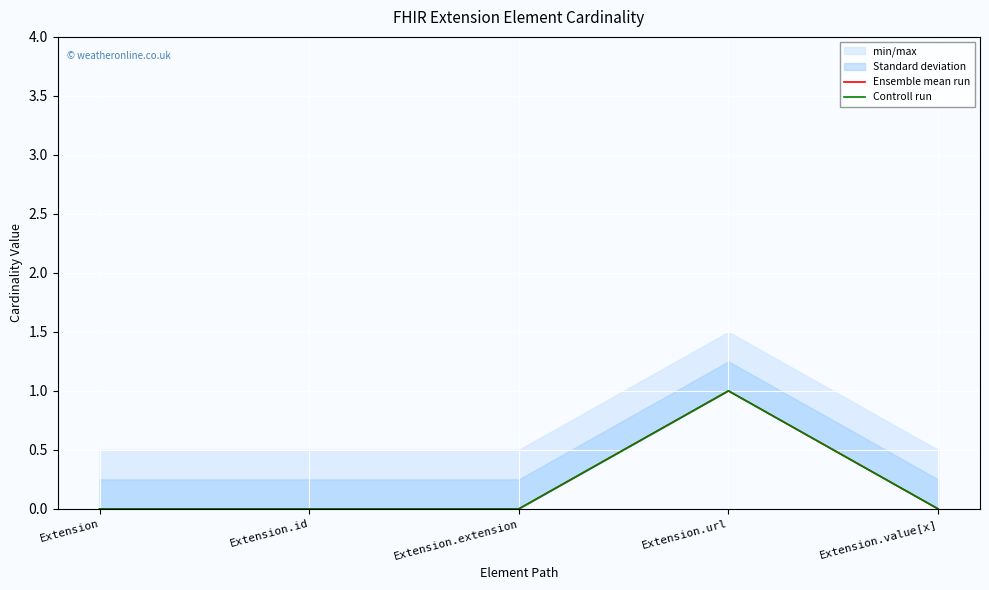

At which label is Ensemble mean run closest to 0?

Extension